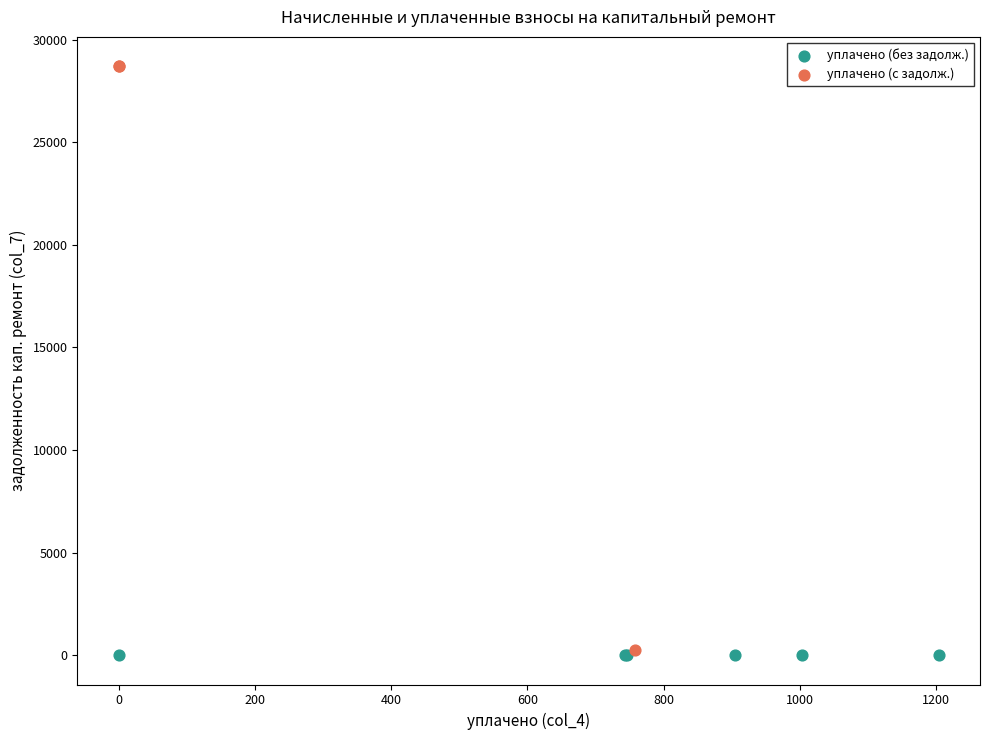

Which series contains the highest Y value?

уплачено (с задолж.)